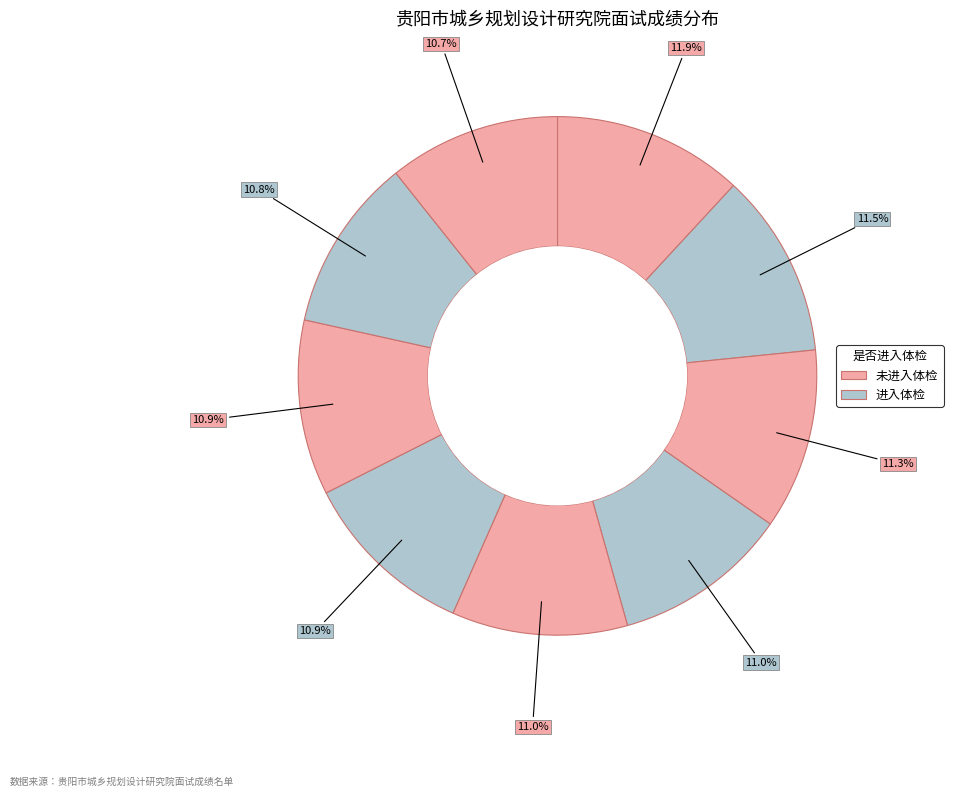

Count the number of slices in the pie.

9